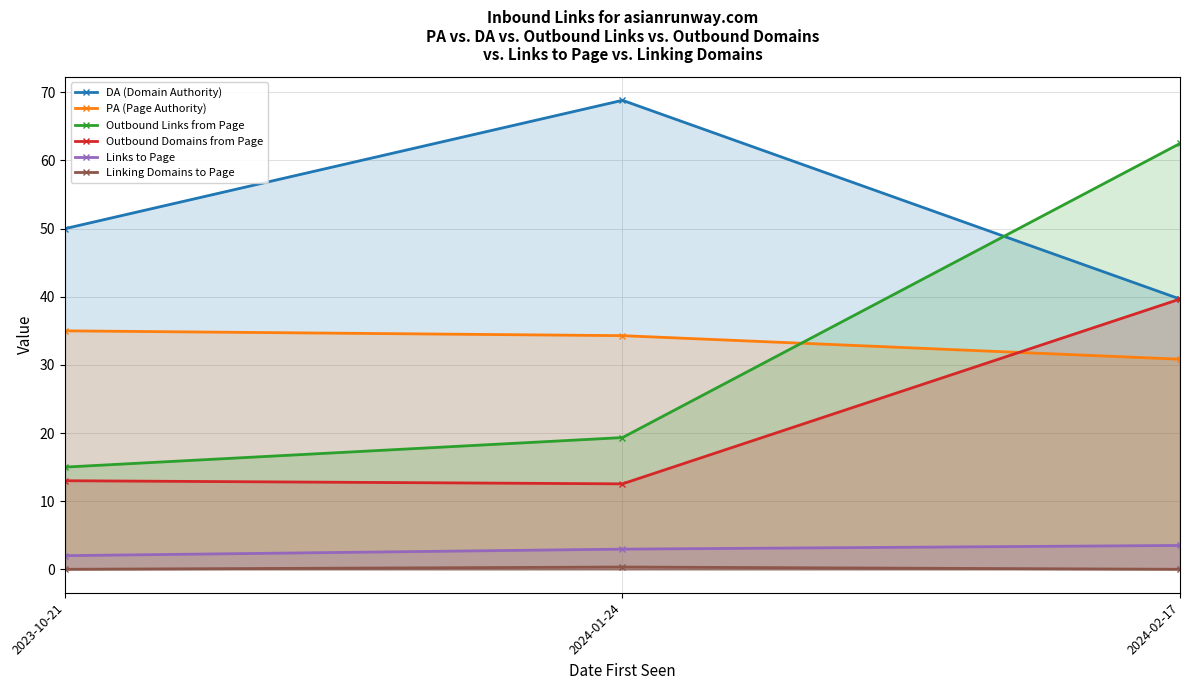

What is the total value across all series at 2024-02-17?

176.2